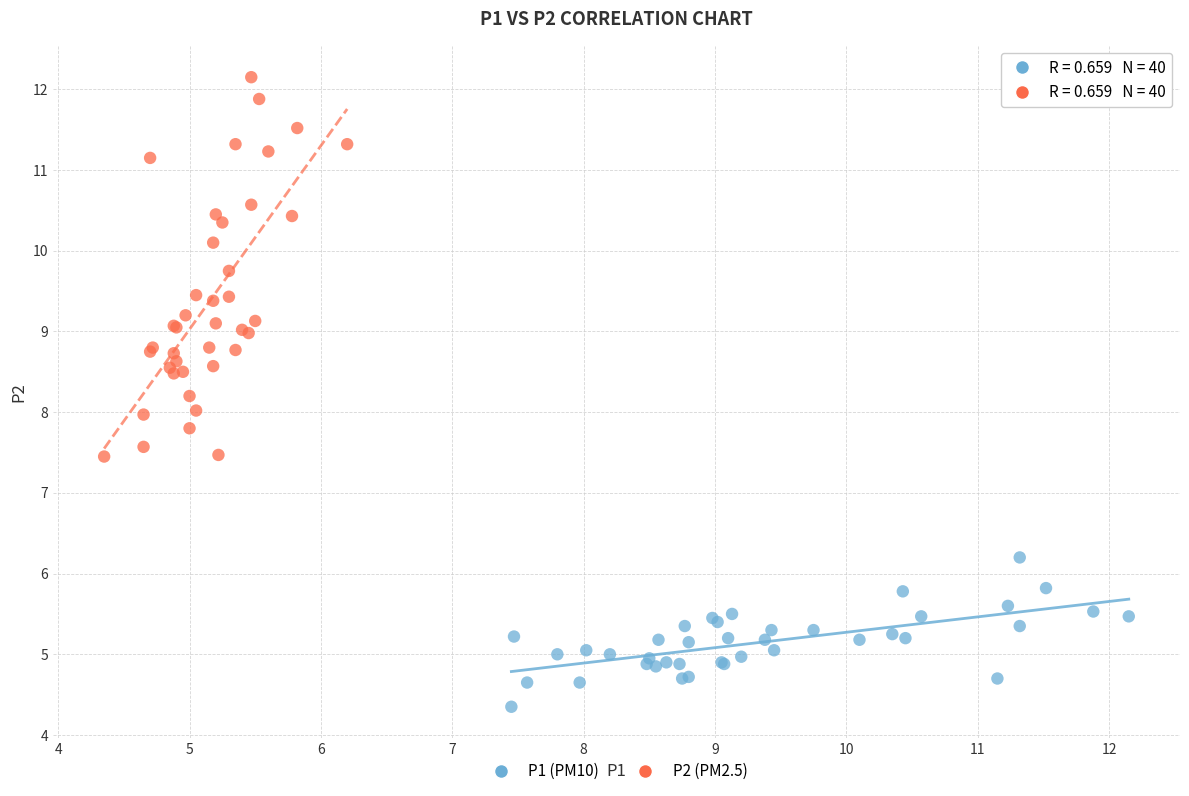

Which series reaches the maximum Y coordinate?

P2 (PM2.5)